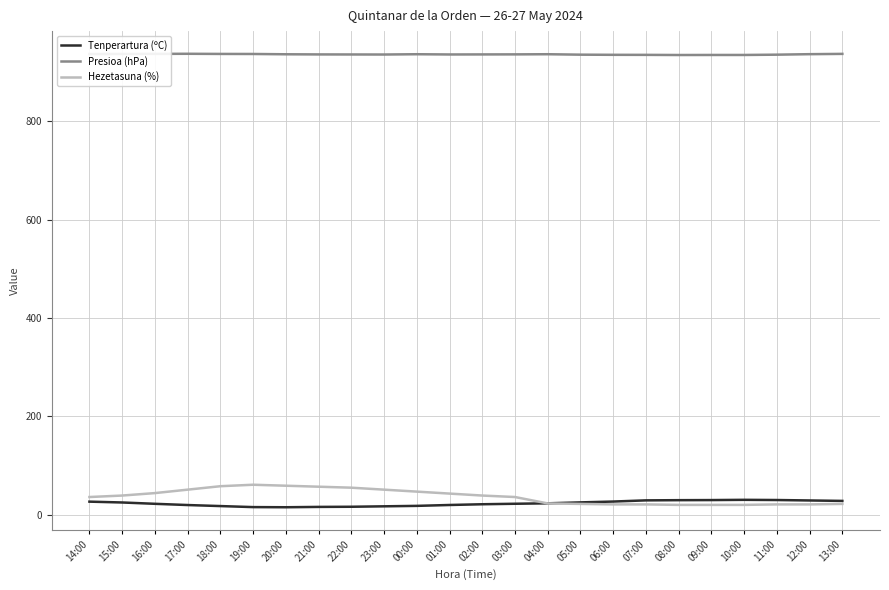

What are all the series names shown in the legend?

Tenperartura (ºC), Presioa (hPa), Hezetasuna (%)